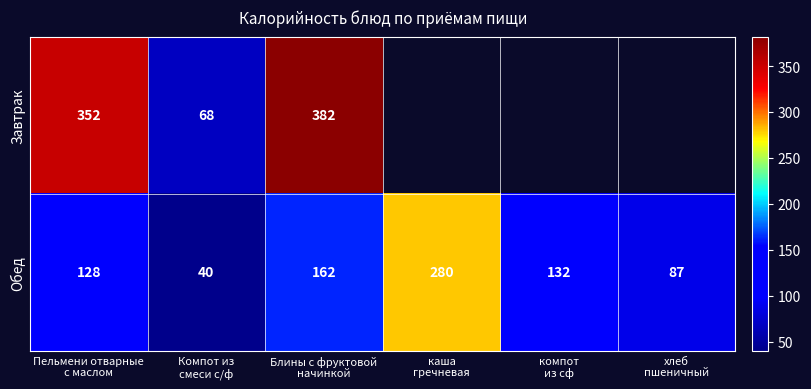

Count the Обед values in the range 87 to 162.

4